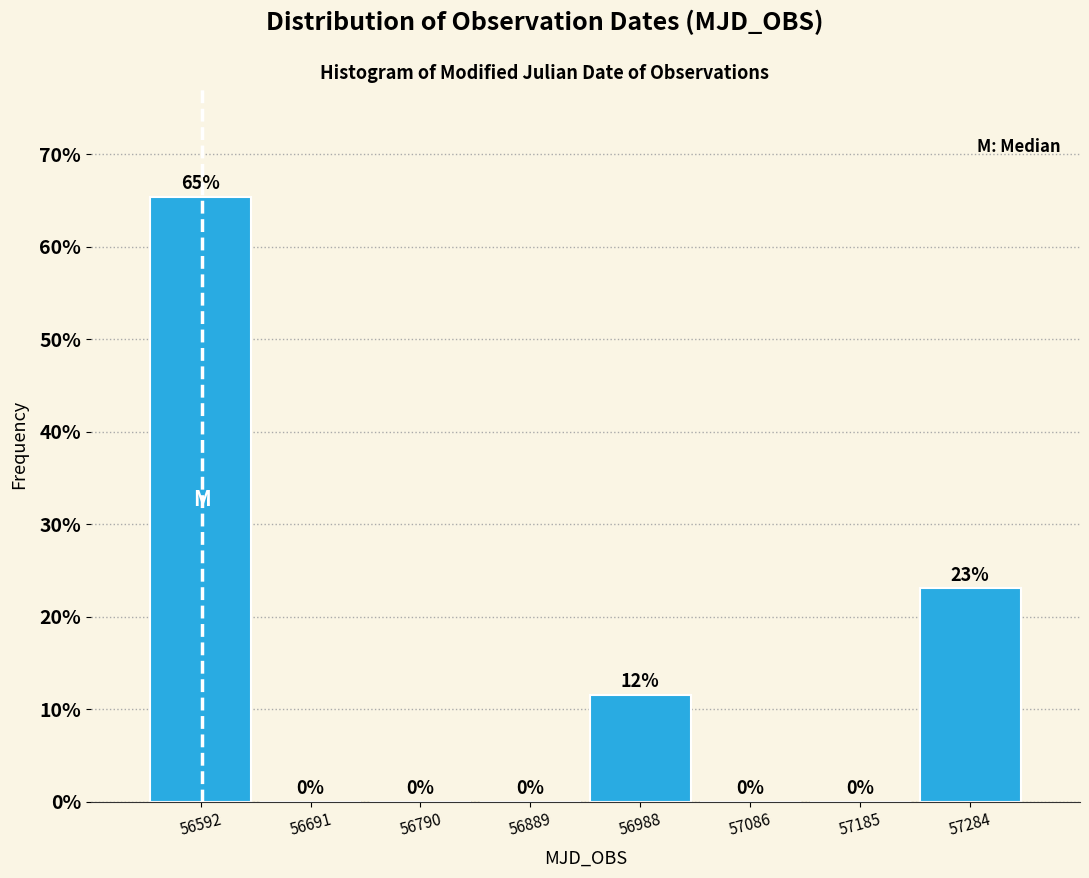

Over which range of the x-axis is the bar tallest?

56540 to 56640